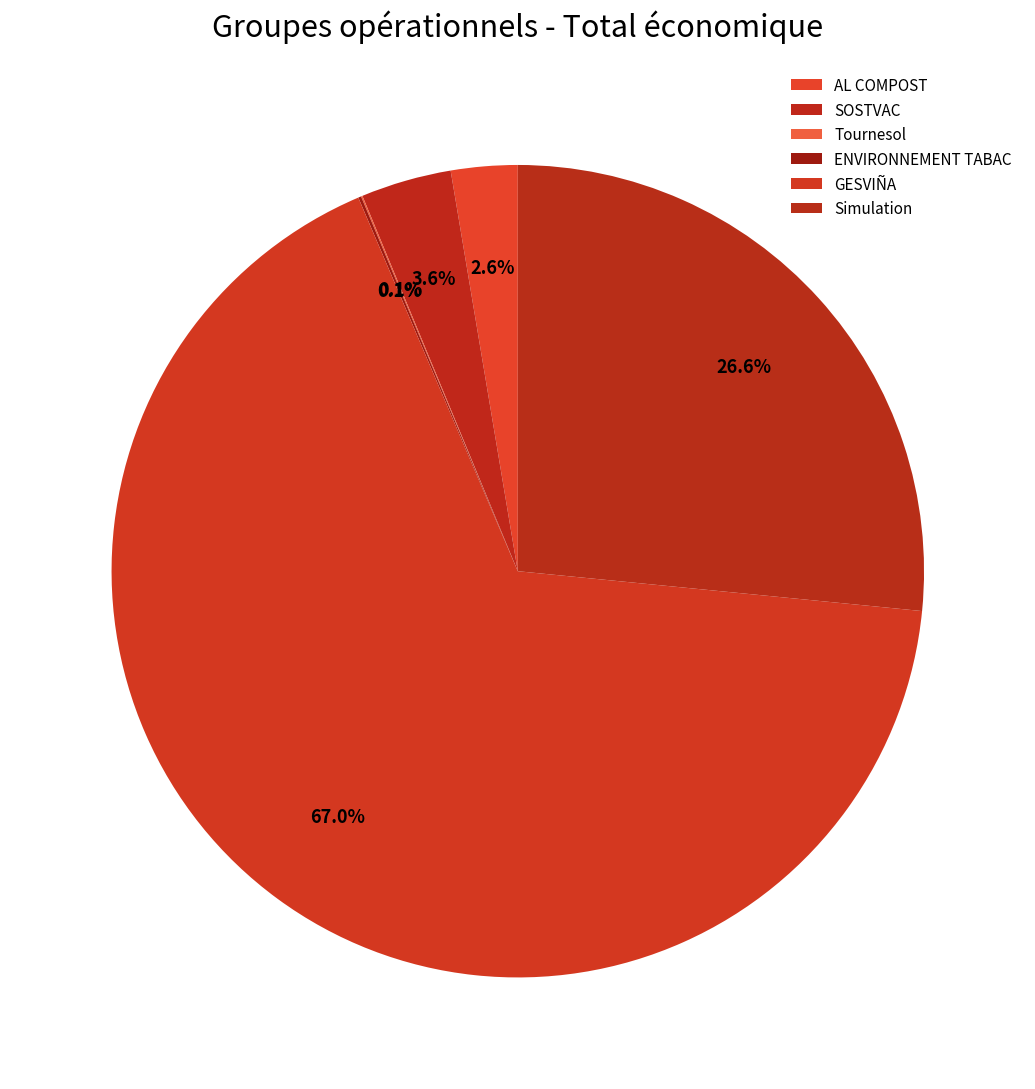

What is the total percentage of Tournesol and SOSTVAC?

3.7%